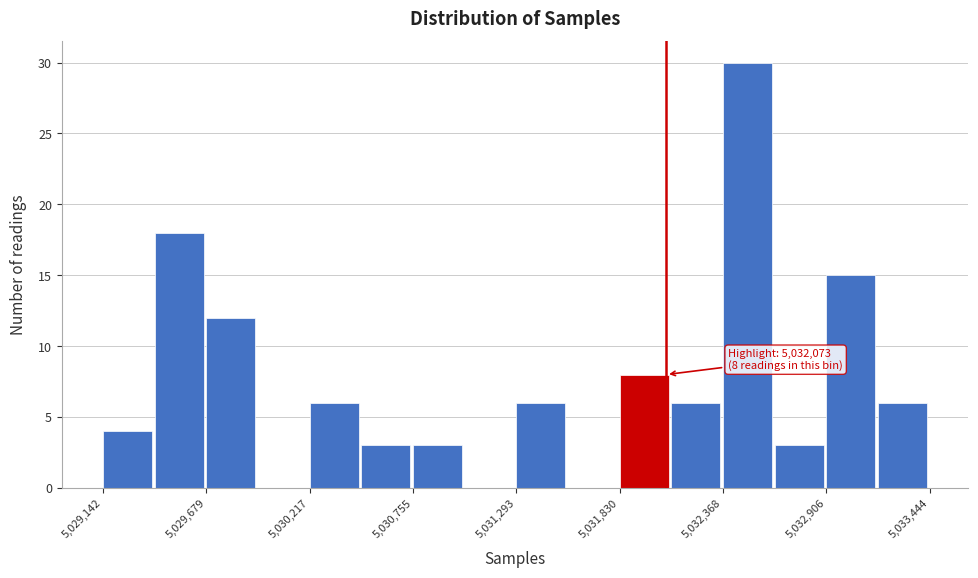

Read against the x-axis, roughly where is the centre of the tallest bar?

5032500